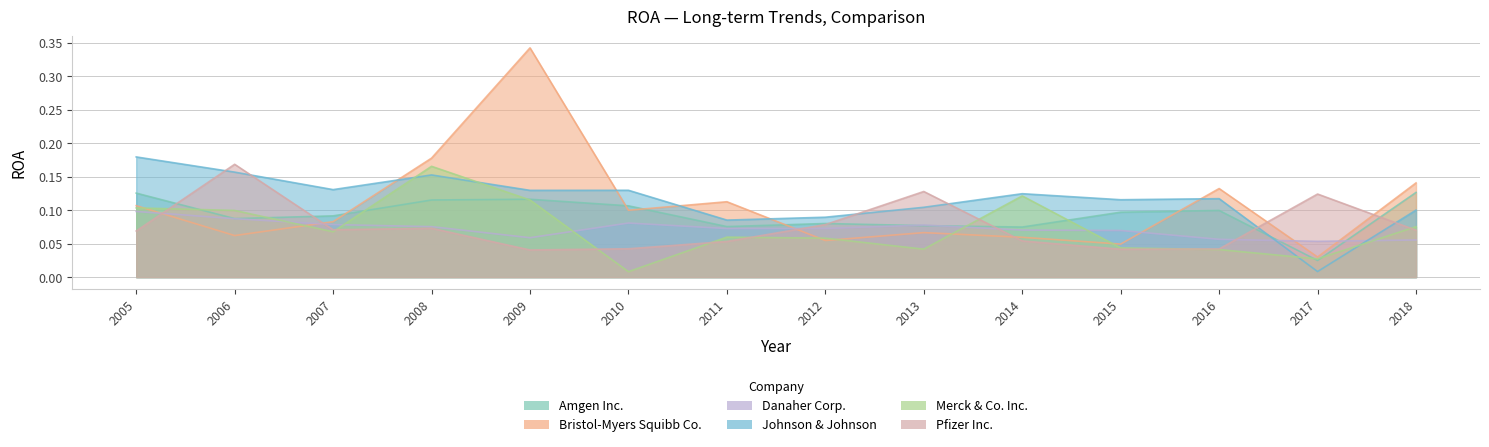

At which category is the sum across all series the highest?

2009